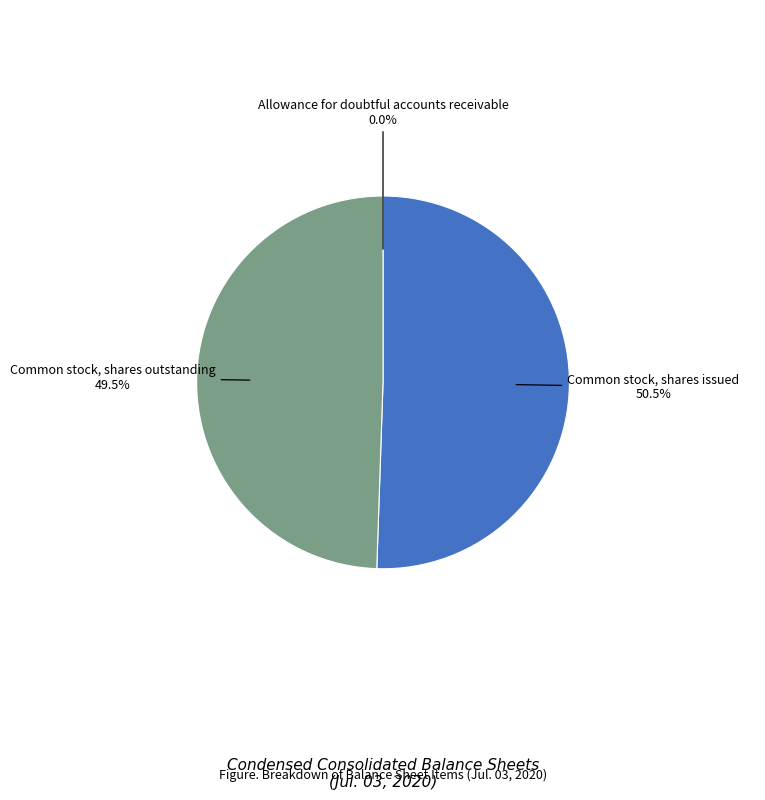

What percentage is NOT represented by Common stock, shares issued?

49.5%